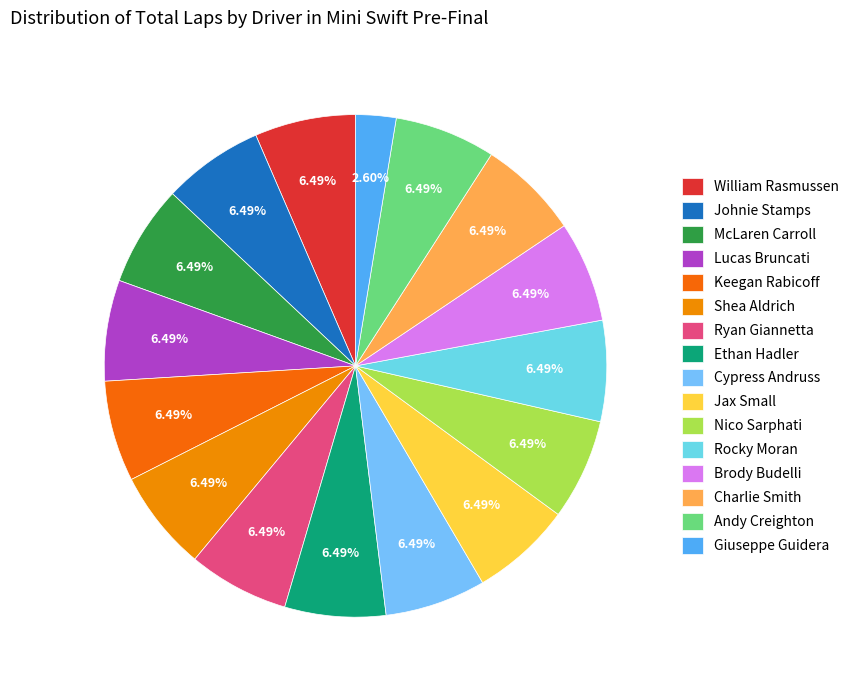

Does Lucas Bruncati account for over 50% of the chart?

No